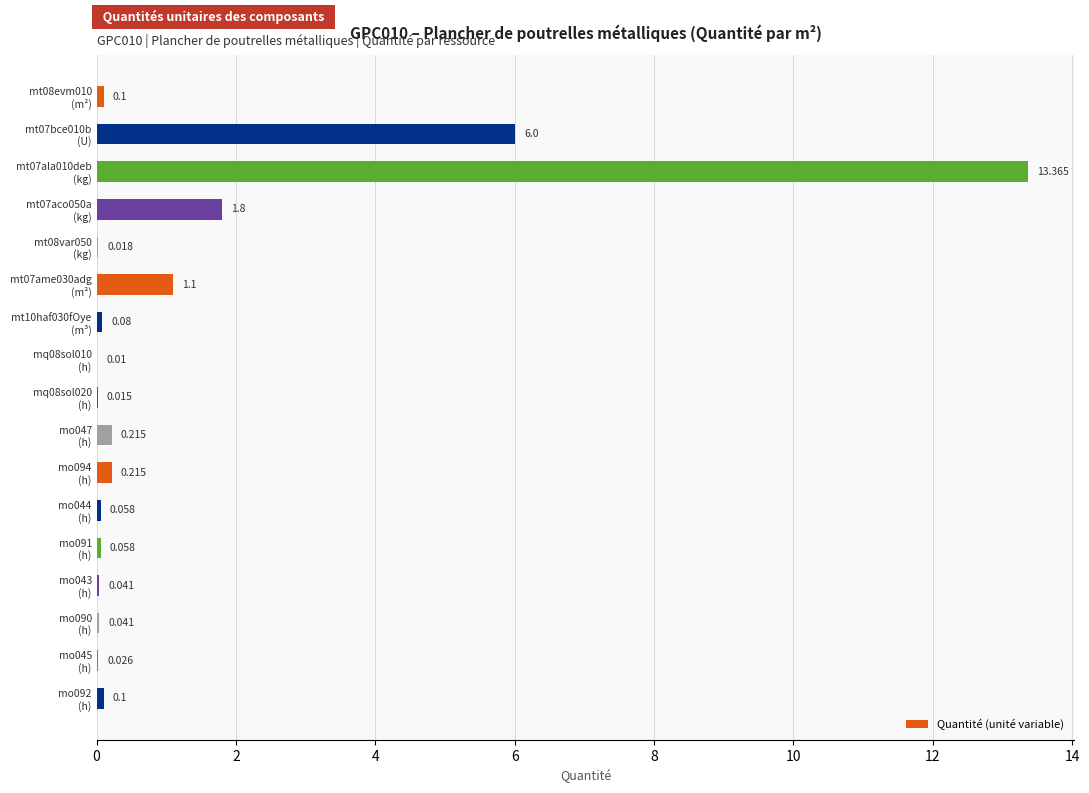

Are the bars horizontal?

Yes